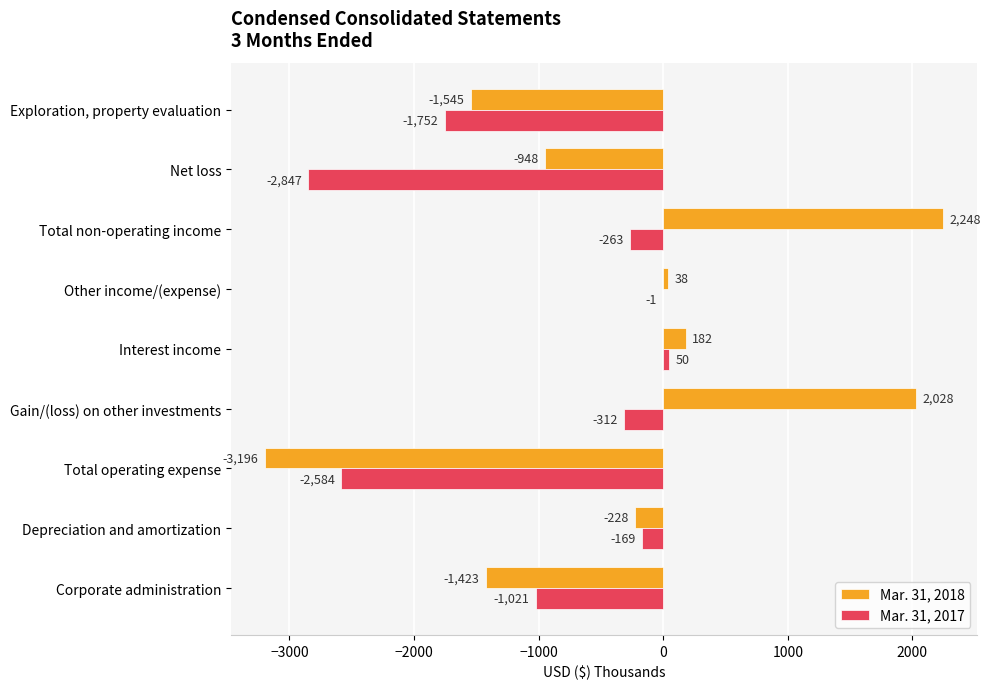

The value of Mar. 31, 2018 at Corporate administration is -1423. True or false?

True